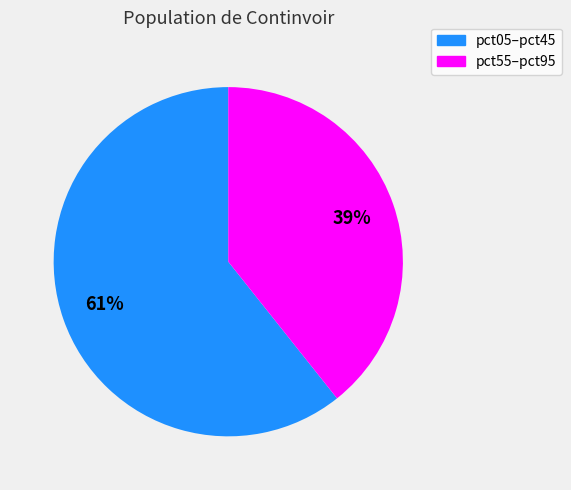

Is there a majority slice in this chart?

Yes